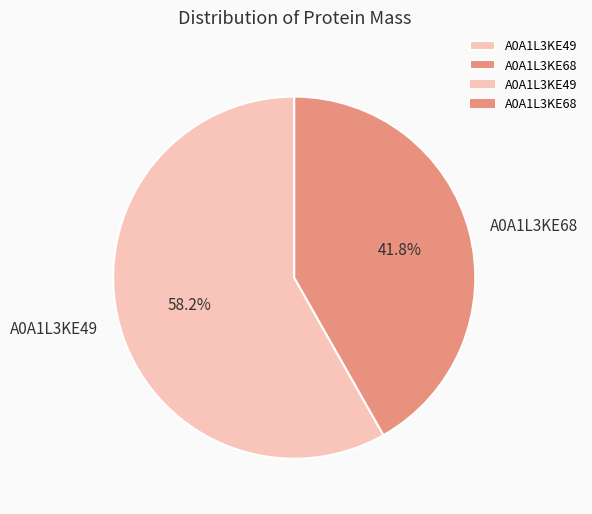

Rank the categories by value from lowest to highest.

A0A1L3KE68, A0A1L3KE49